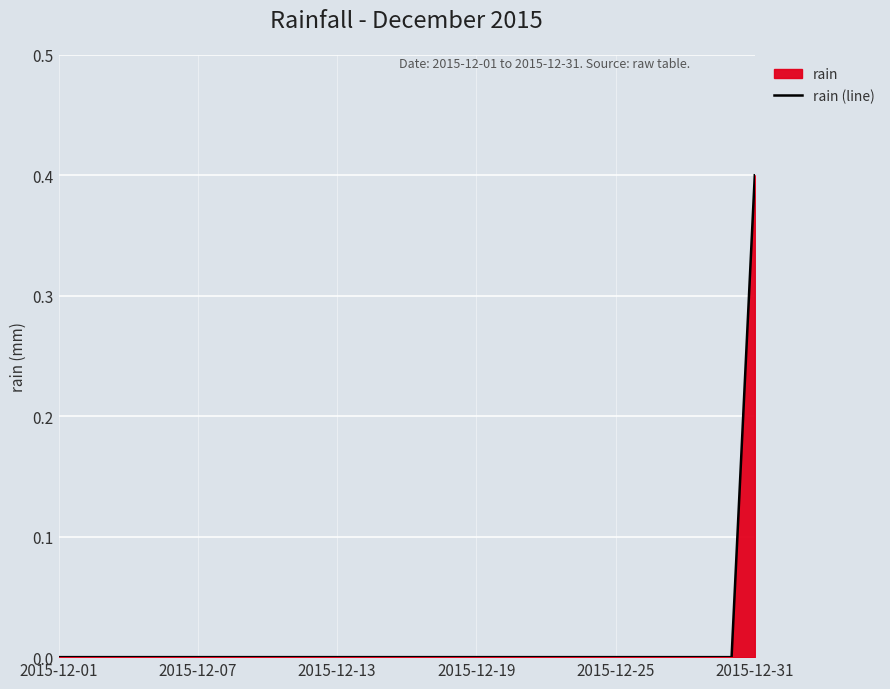

What is the difference between the maximum and minimum values?

0.4